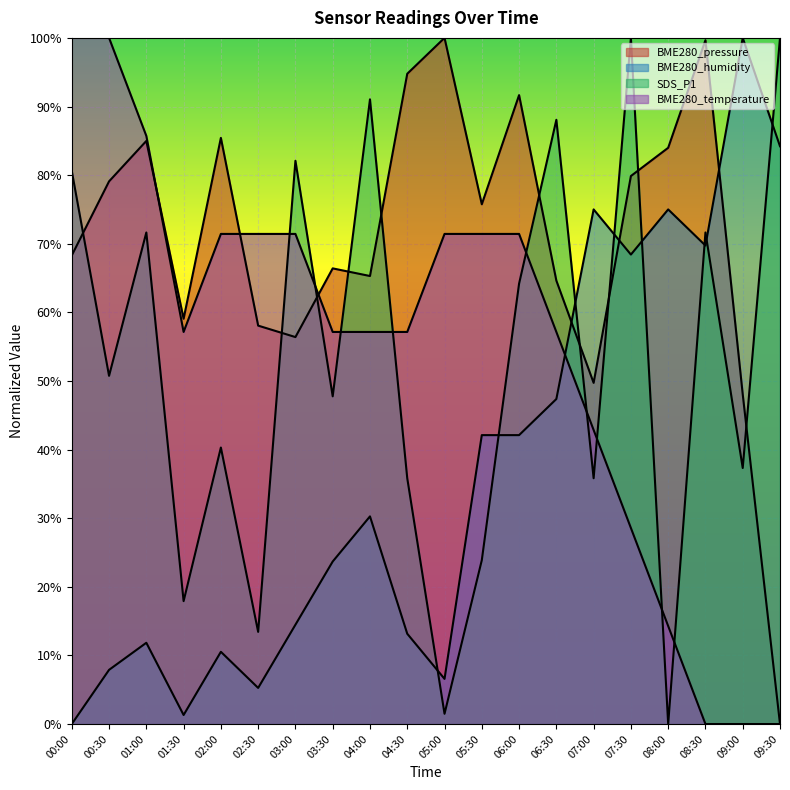

At which category does the chart reach its peak across all series?

05:00